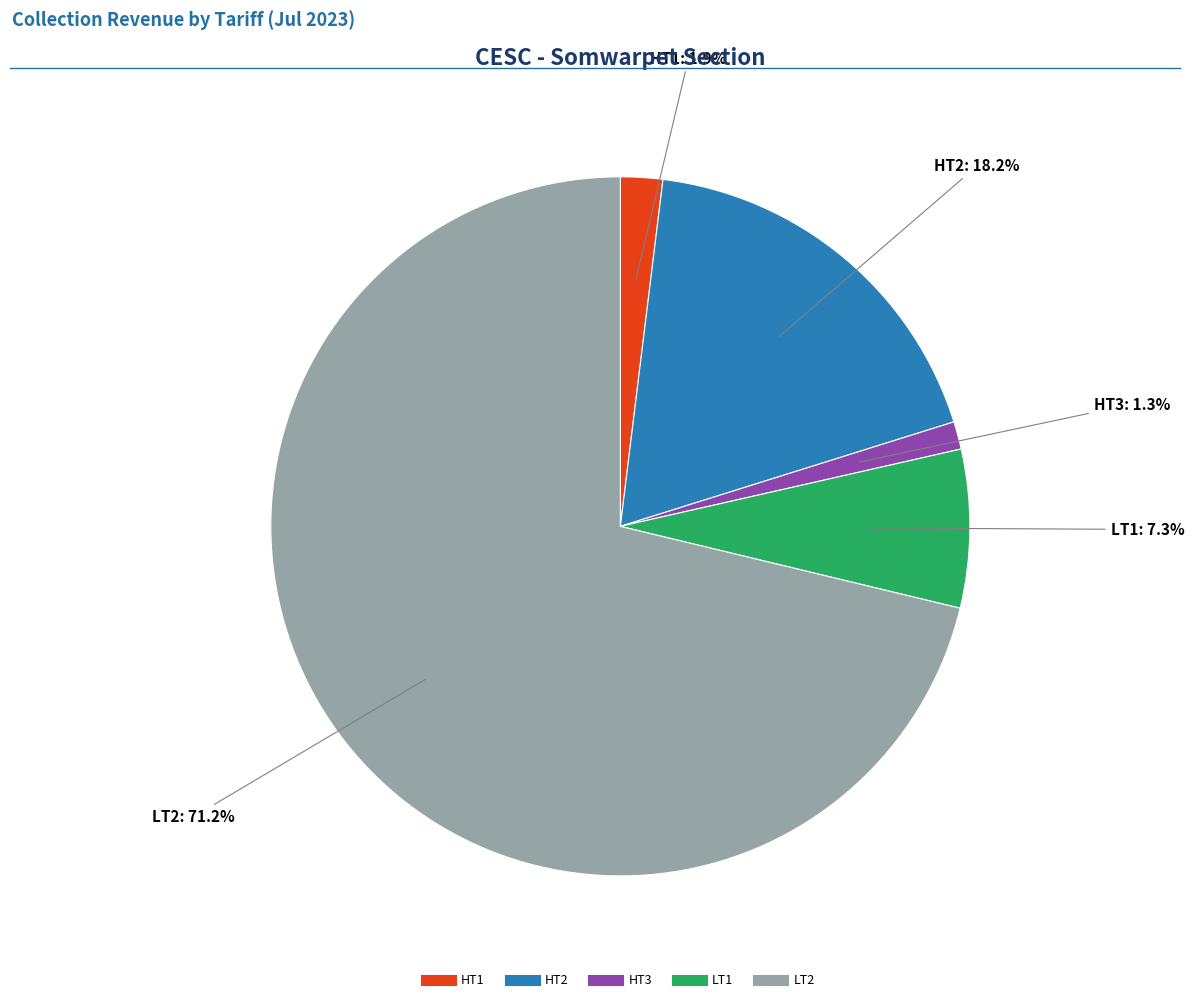

To the nearest percent, what percentage of the pie is LT2?

71%